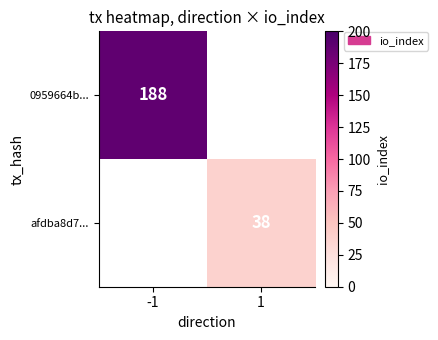

The value of 0959664b... at -1 is 270. True or false?

False